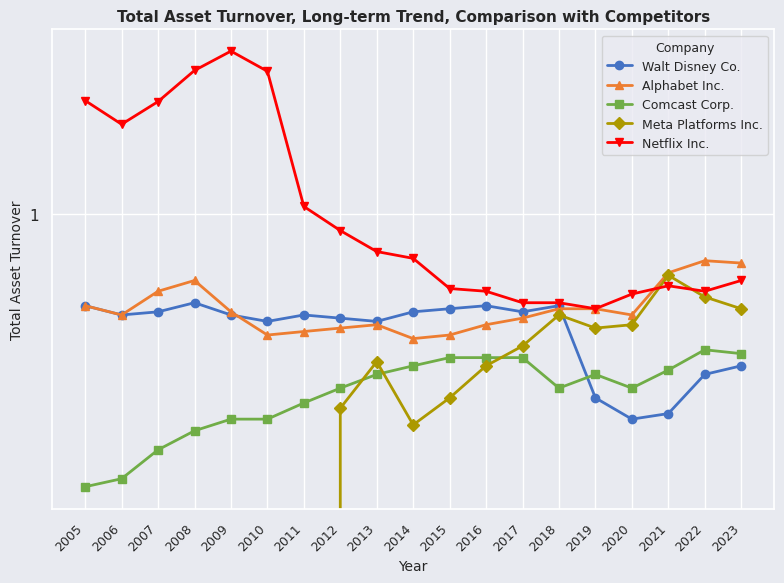

What is the spread (max minus min) of values at 2022?

0.4